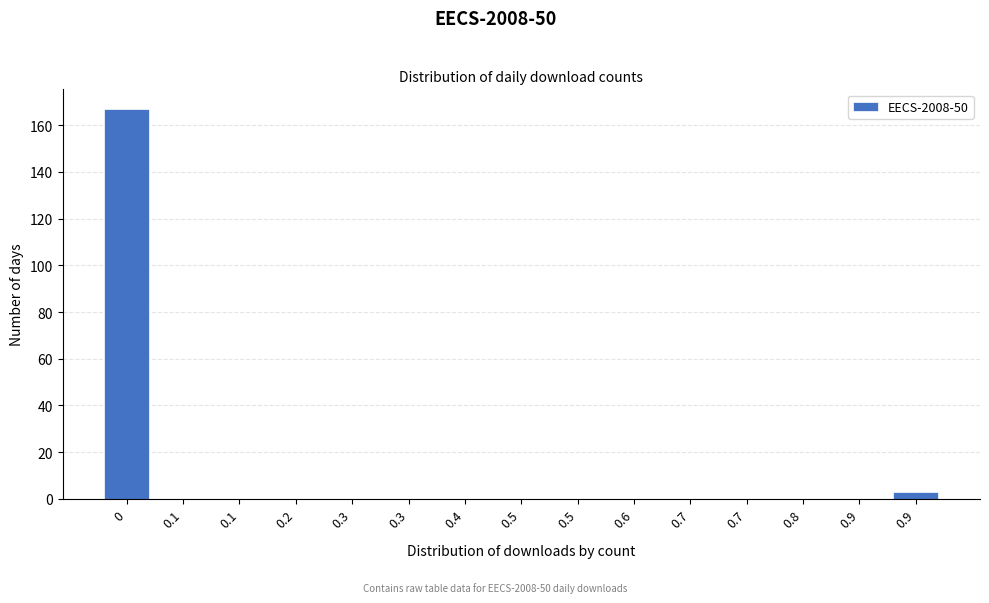

How many data points does each series have?

15